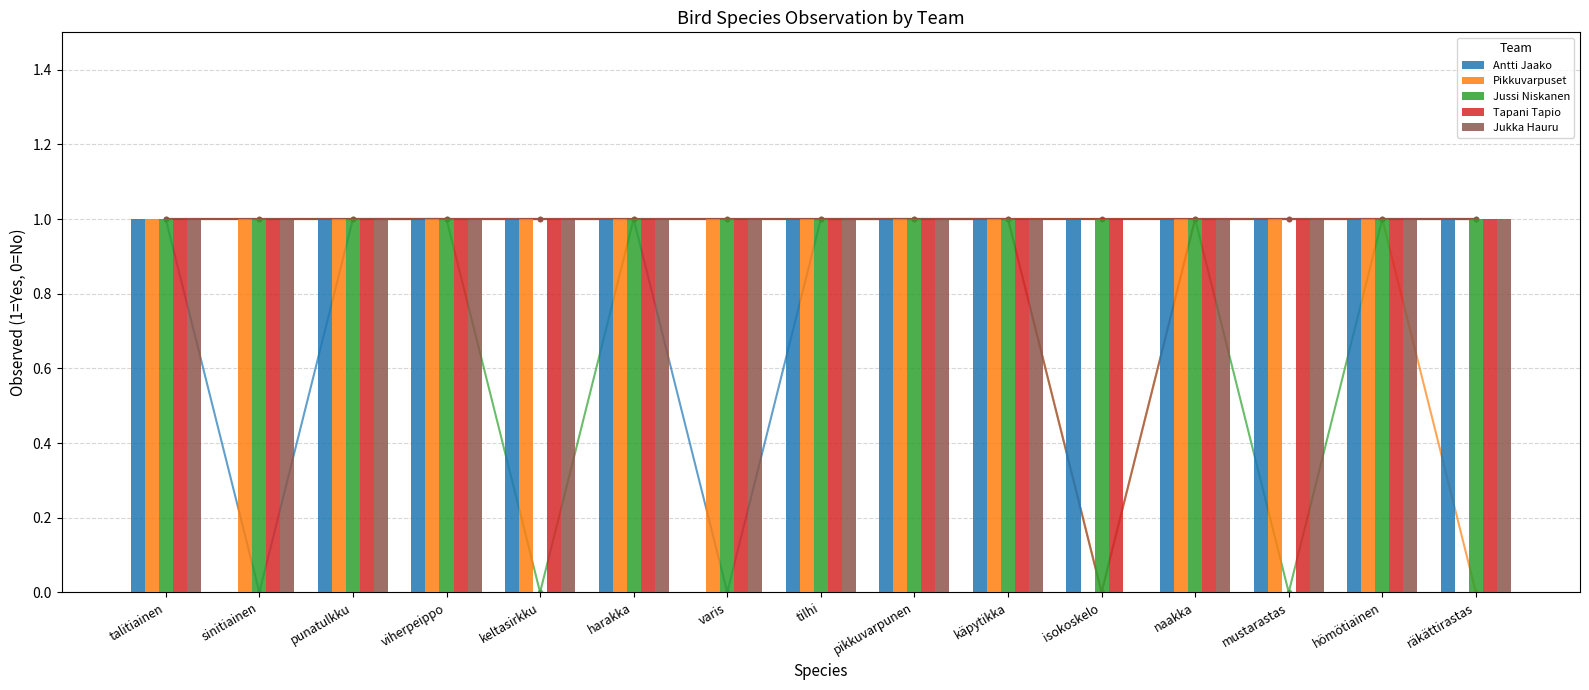

Read the Jussi Niskanen value at käpytikka.

1